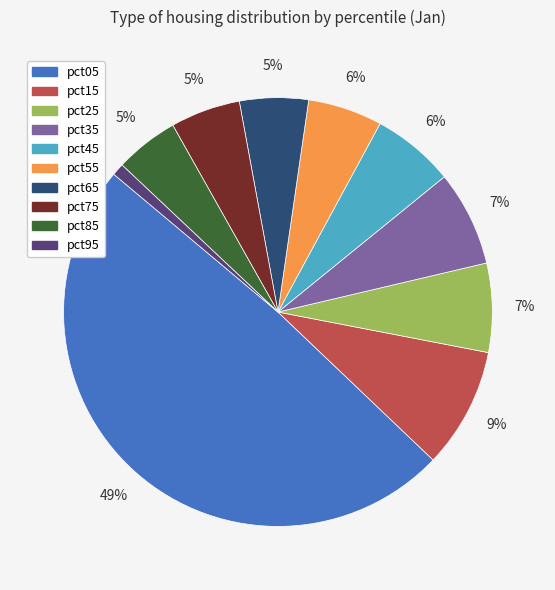

How many segments does this pie chart have?

10